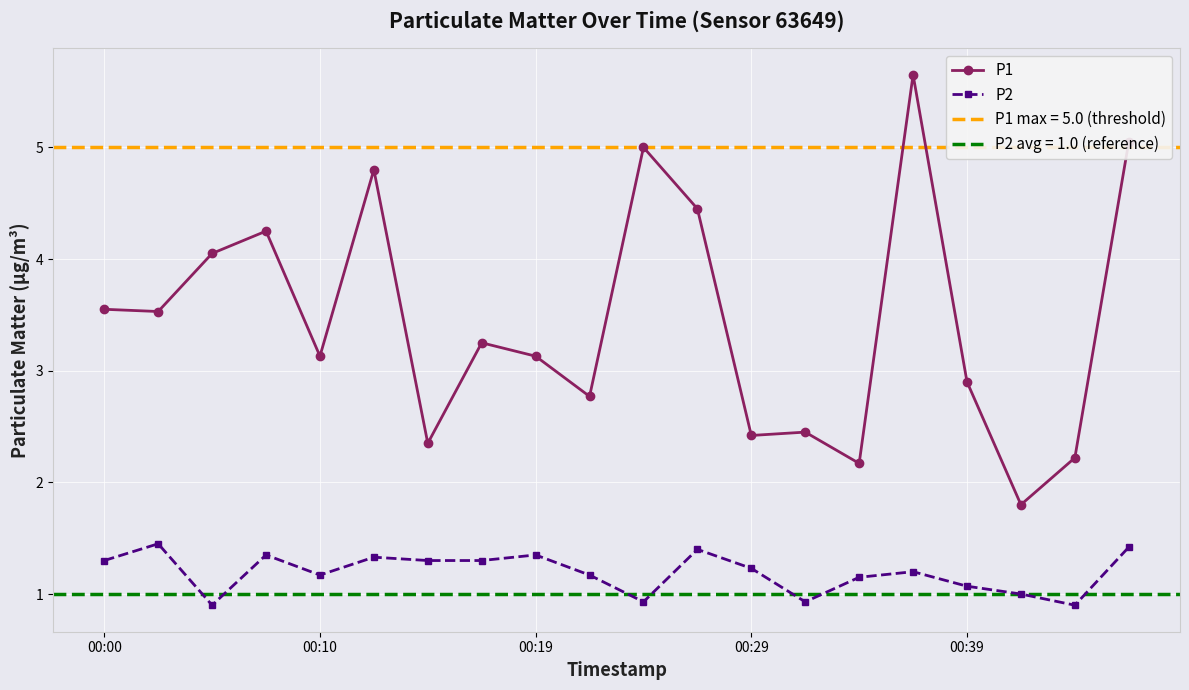

The P2 series shows 1.5 at 00:39. True or false?

False